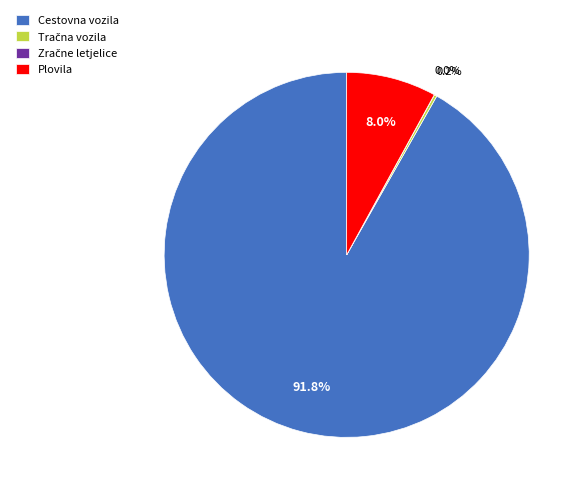

What portion of the pie excludes Plovila?

92.0%